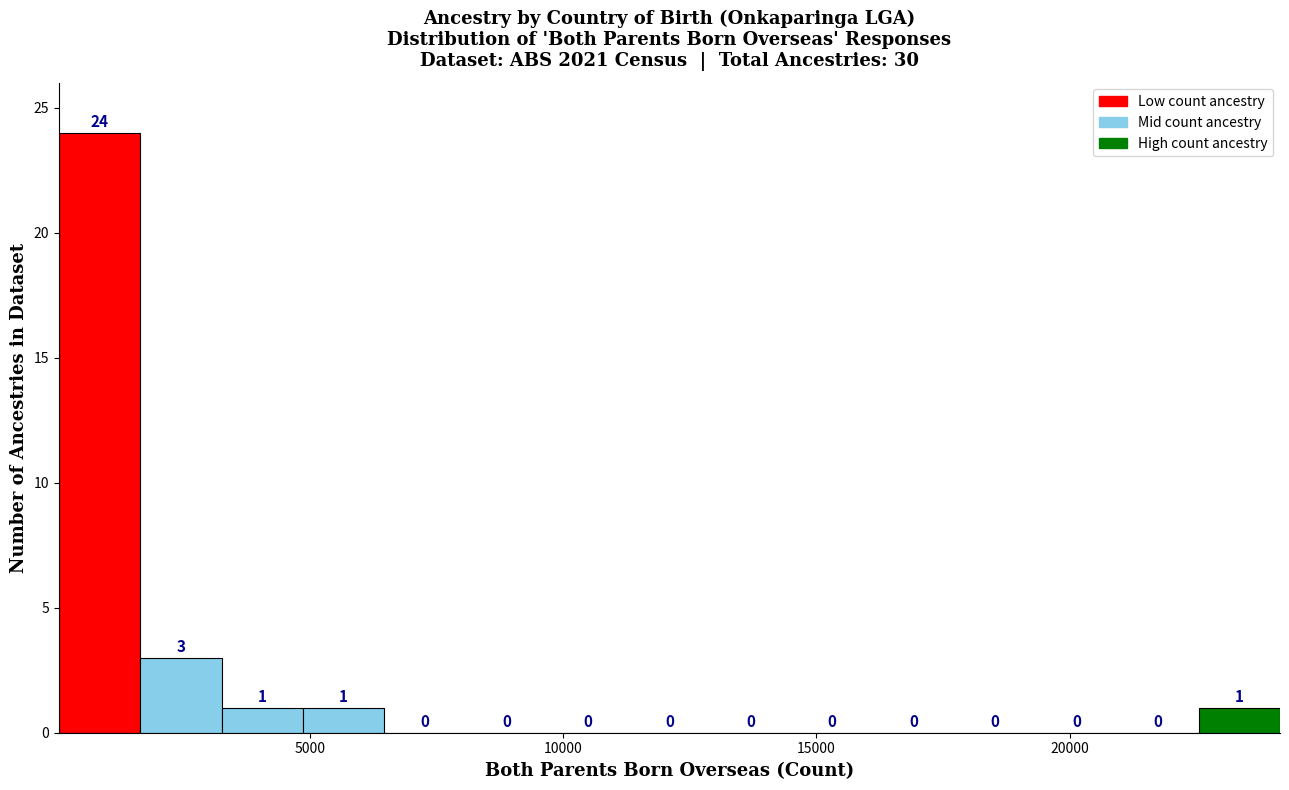

Around what value on the x-axis is the tallest bar? Give the approximate position of its centre, as read against the axis.

1000